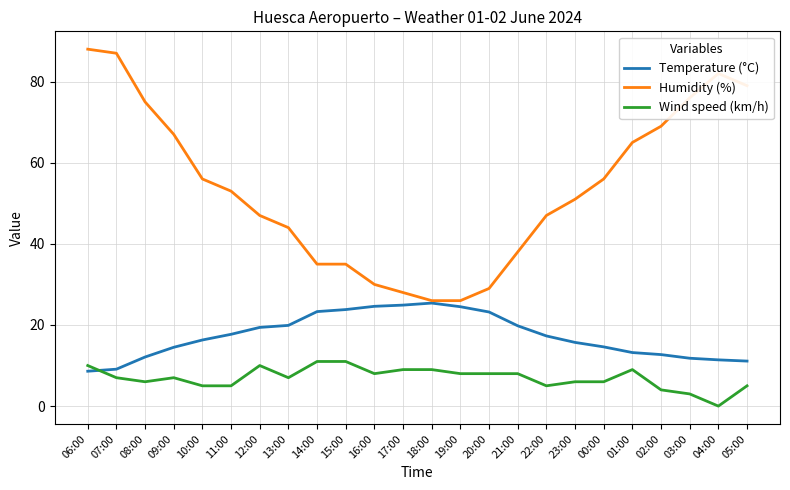

Which series has the largest range (max minus min)?

Humidity (%)